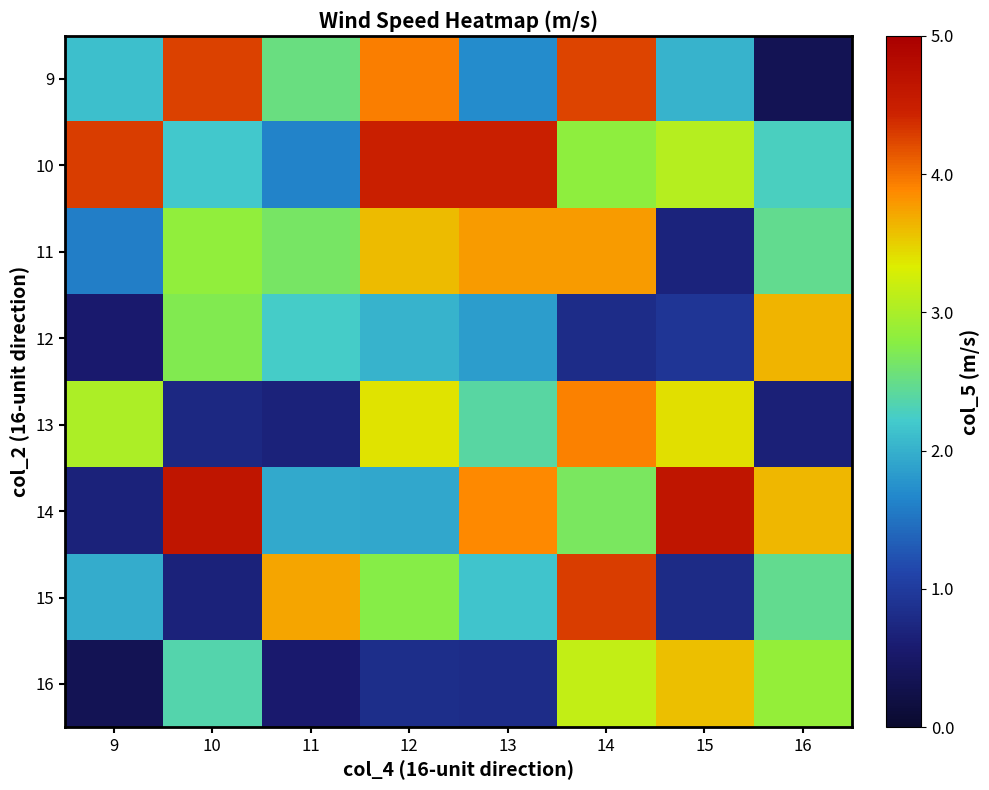

At how many categories does at least one series exceed 1?

8